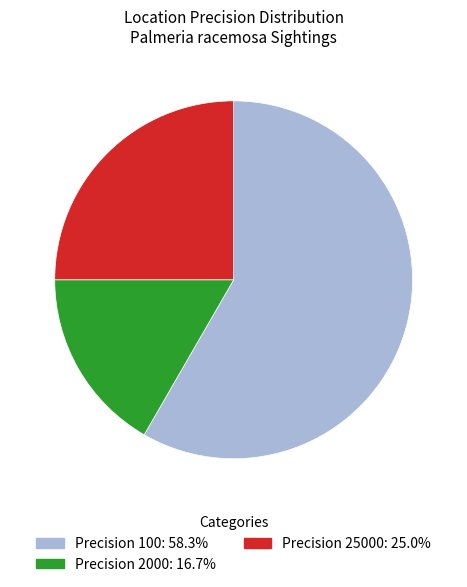

How many slices are in this pie chart?

3